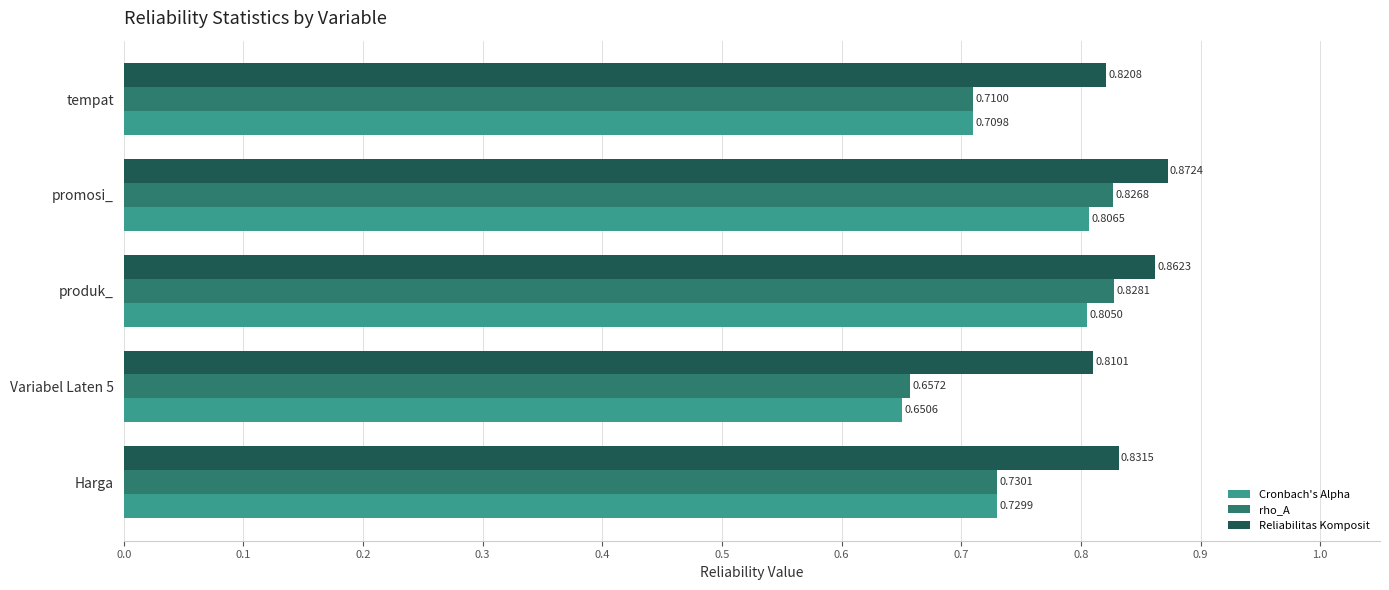

Which series changed the most between Variabel Laten 5 and promosi_?

rho_A